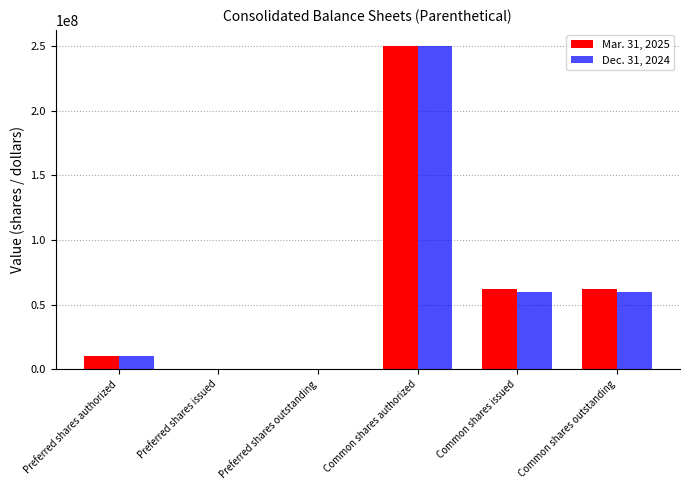

Between Preferred shares outstanding and Common shares outstanding, which series saw the biggest shift?

Mar. 31, 2025